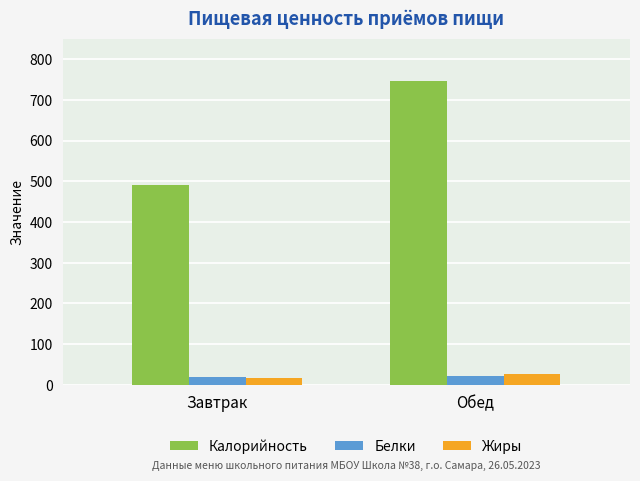

What is the difference between the Жиры values at Завтрак and Обед?

8.7